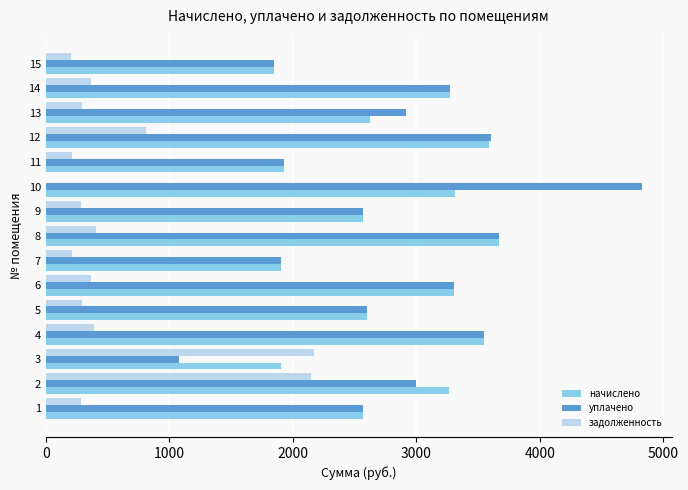

What is the maximum value shown in the chart?

4824.3